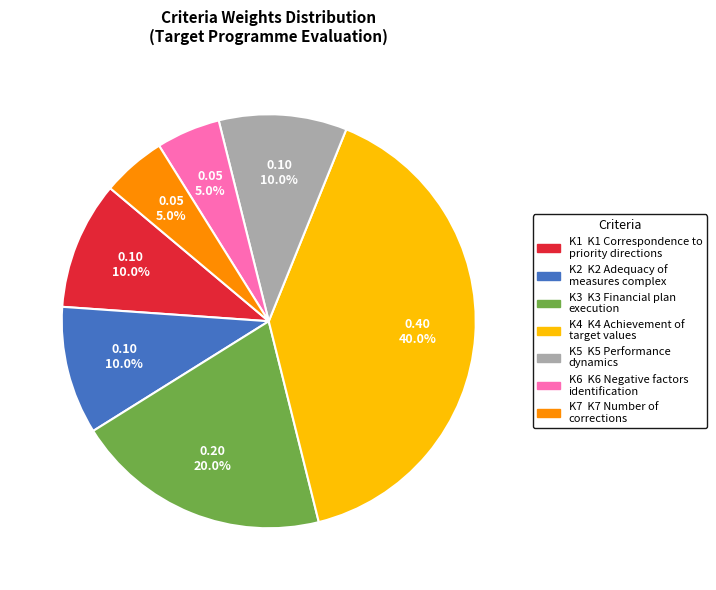

Is K6 the majority of the pie?

No